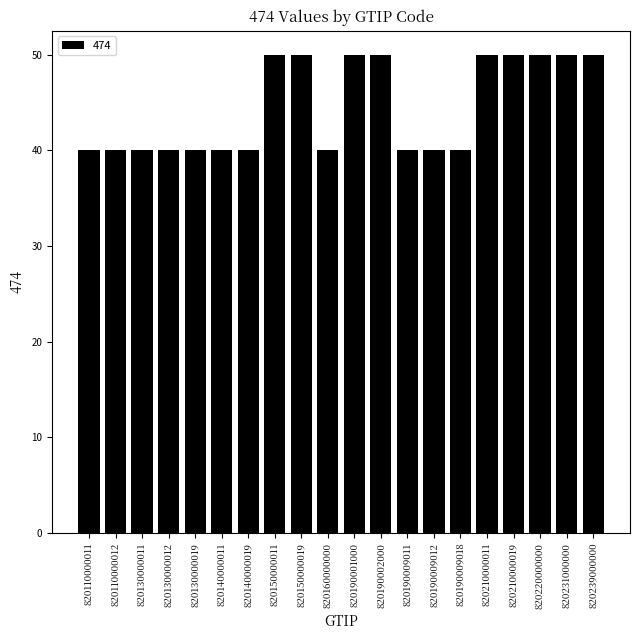

What is the smallest value displayed?

40